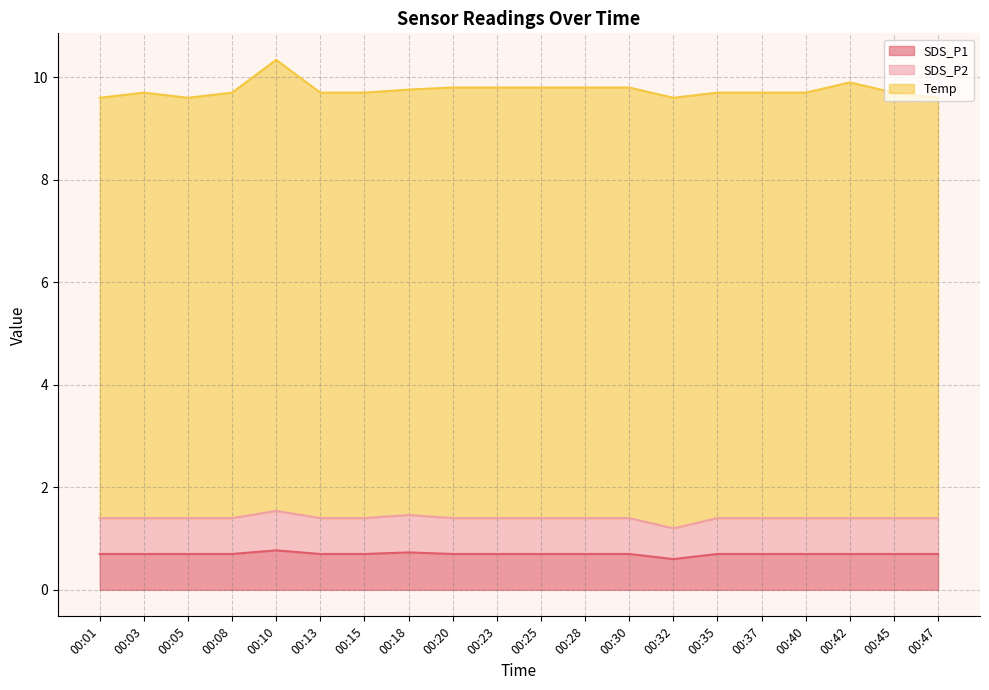

Is the value of SDS_P2 at 00:18 greater than the value of SDS_P1 at 00:35?

Yes